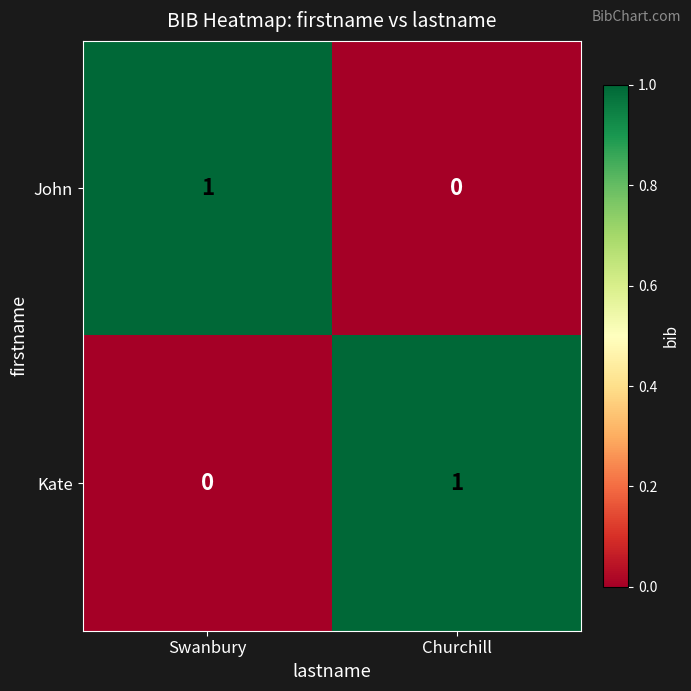

True or false: John has a value of 1 at Swanbury.

True